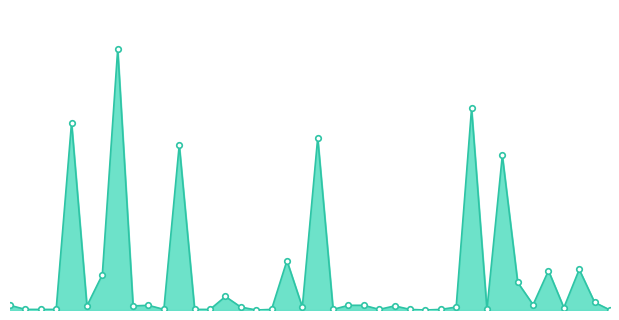

Does the chart have visible grid lines?

No